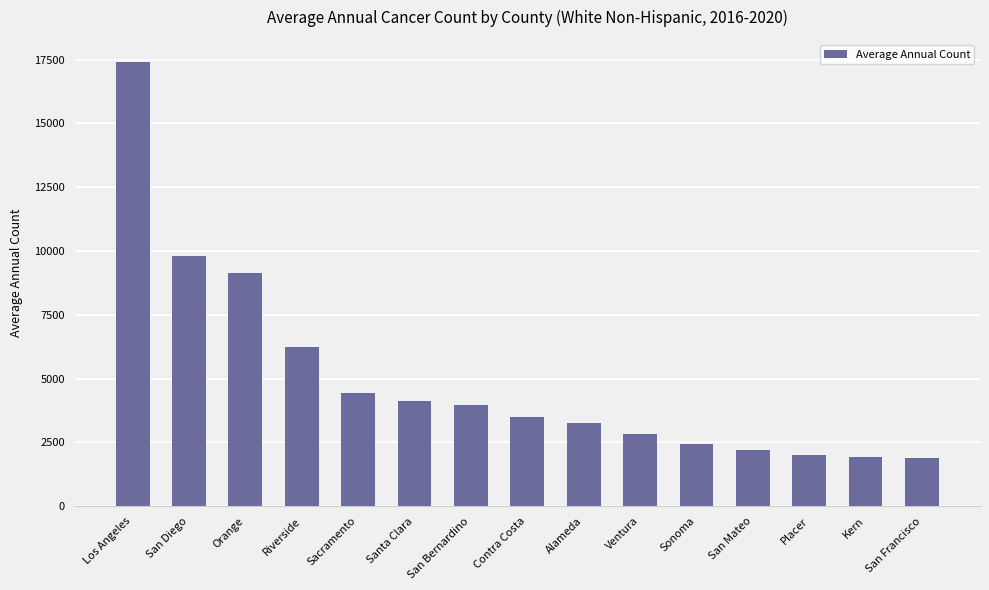

Where is the data nearest to the value 9640?

San Diego